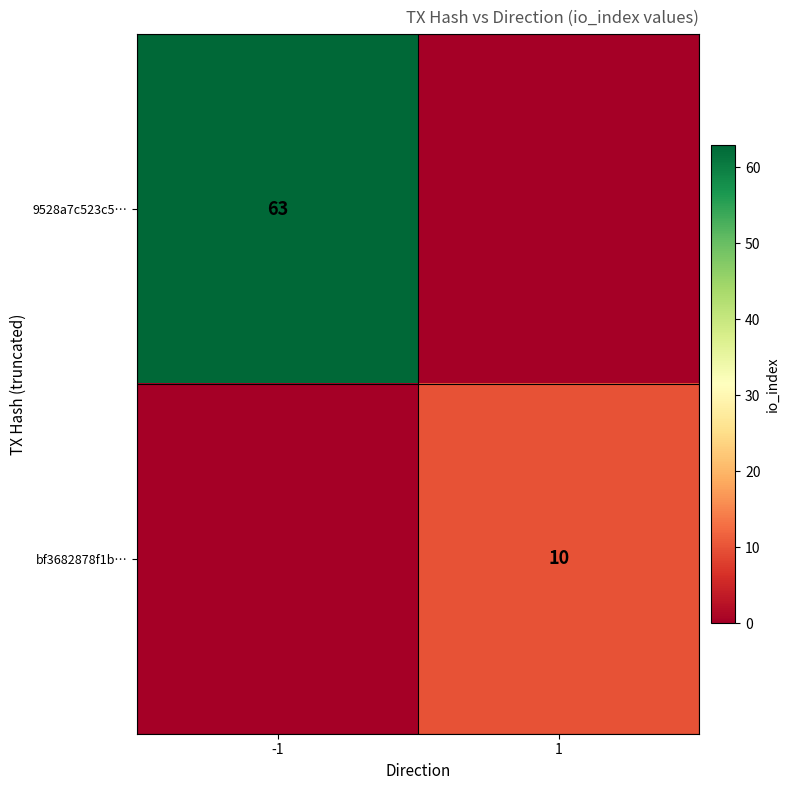

Is it true that 9528a7c523c5… equals 19 at -1?

False